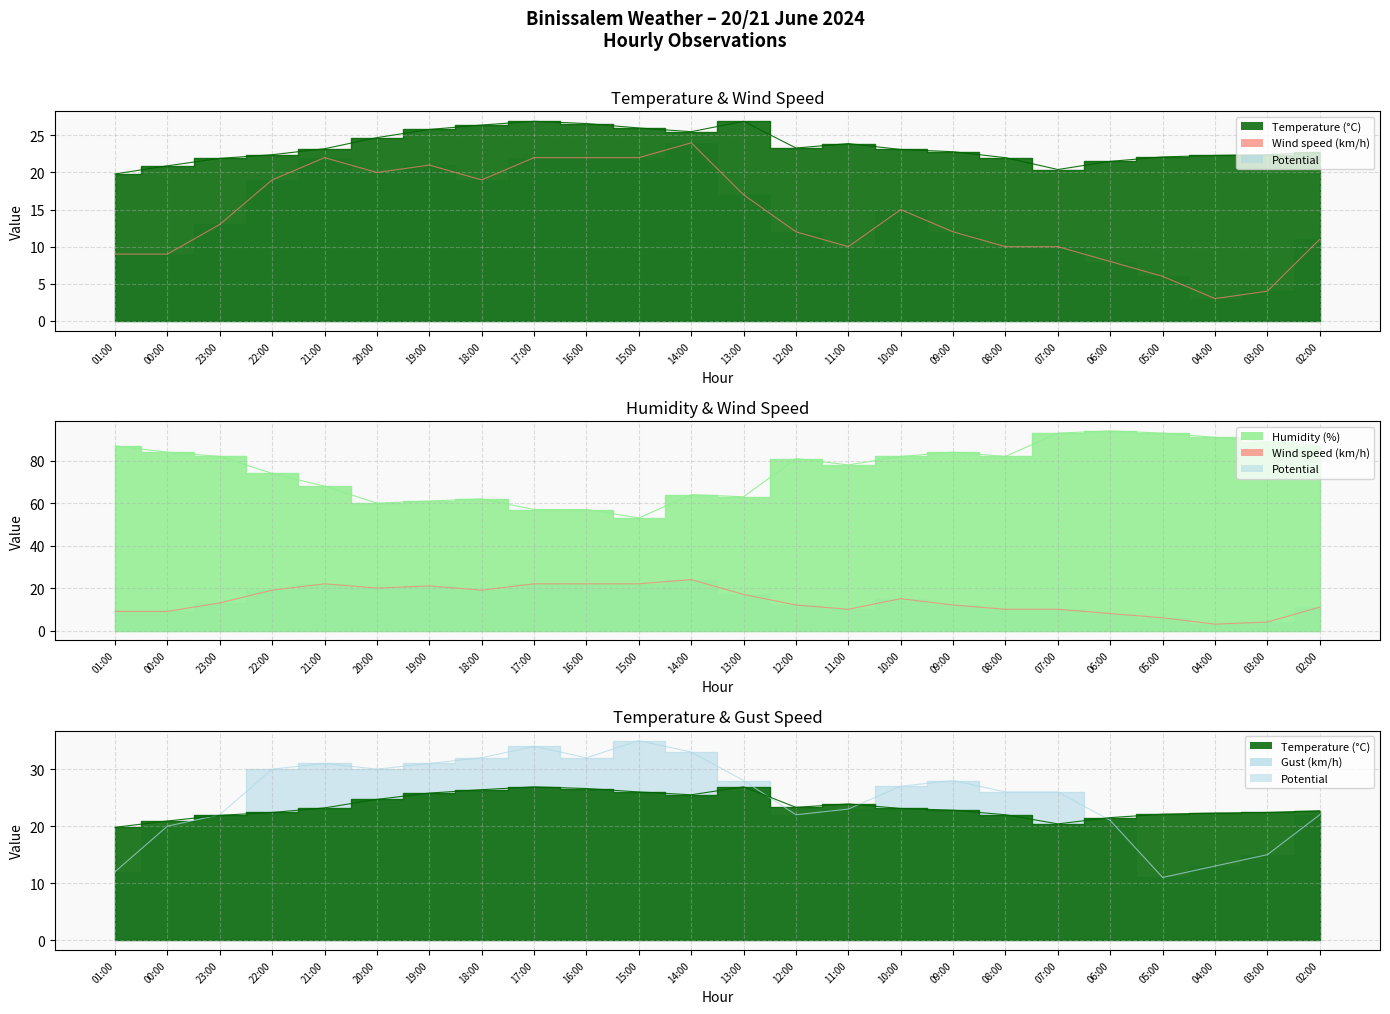

What position from the left is 07:00?

19